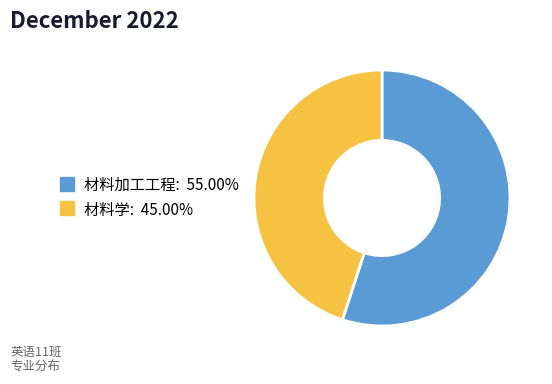

How many segments does this pie chart have?

2